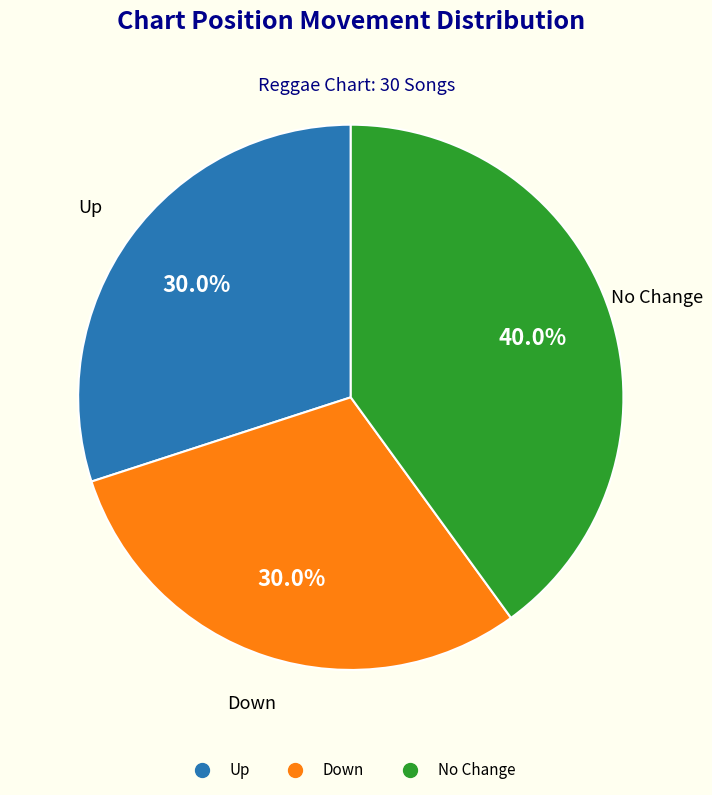

Does any single category account for the majority?

No